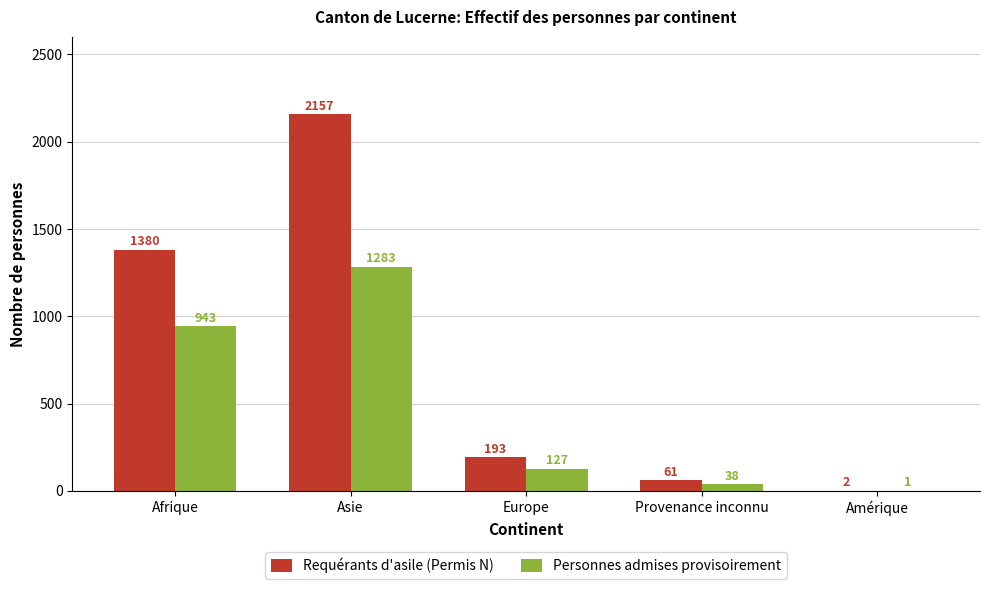

Reading left to right, list all the values displayed in this chart.

Requérants d'asile (Permis N): Afrique=1380	Asie=2157	Europe=193	Provenance inconnu=61	Amérique=2
Personnes admises provisoirement: Afrique=943	Asie=1283	Europe=127	Provenance inconnu=38	Amérique=1